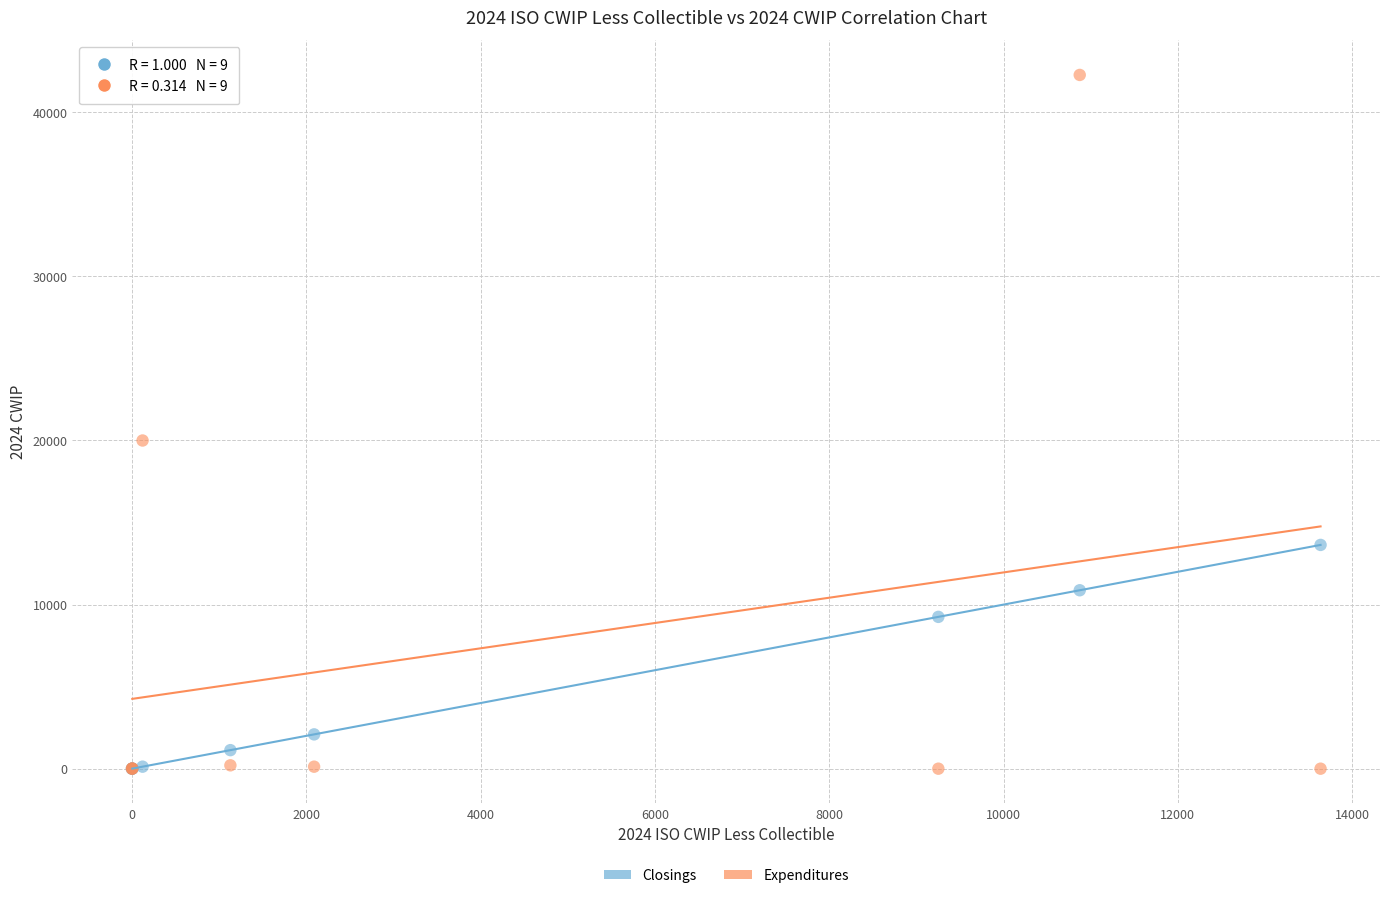

What are all the series names shown in the legend?

Closings, Expenditures